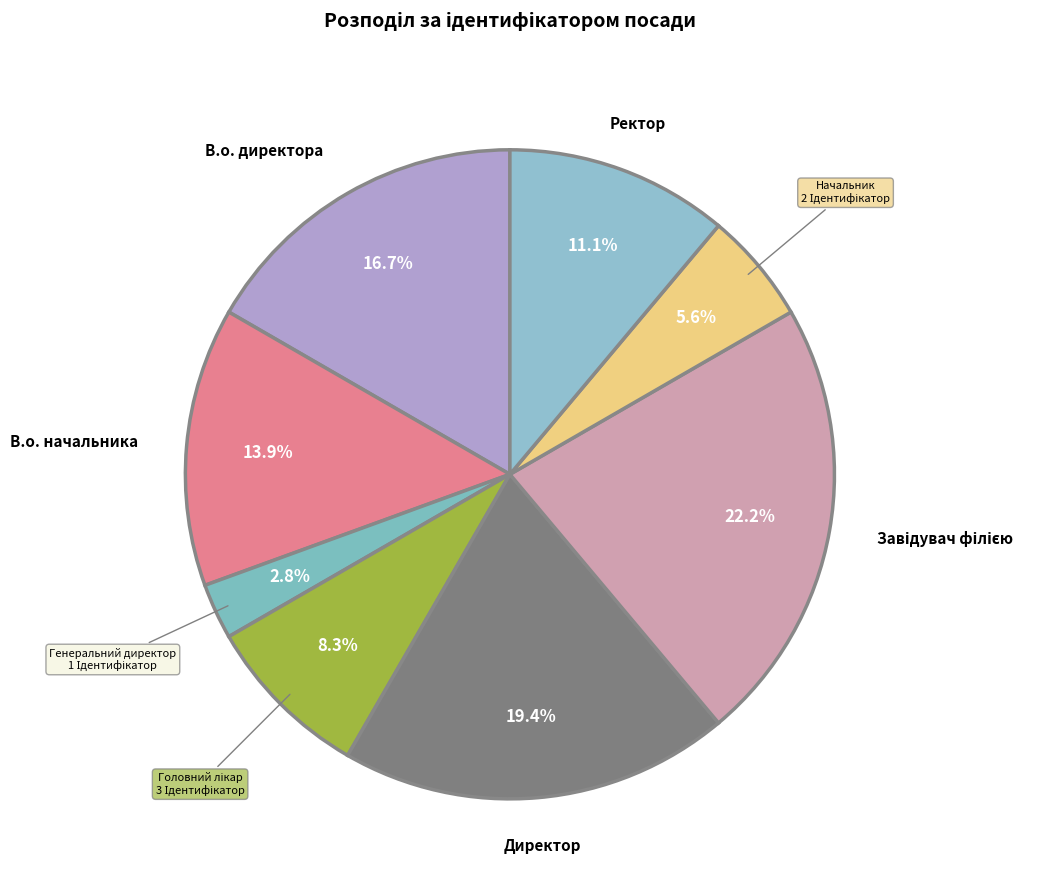

How many segments does this pie chart have?

8